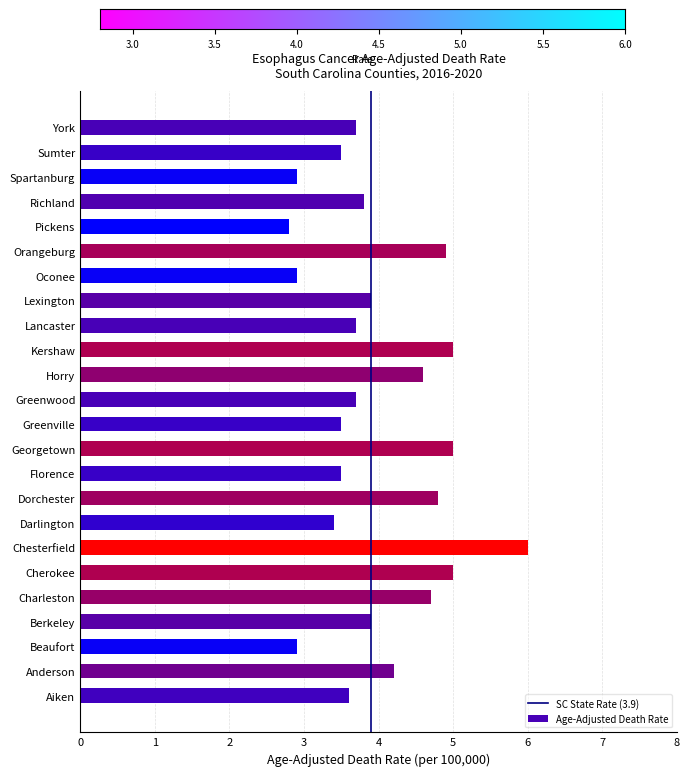

Between Richland and Anderson, which is larger?

Anderson